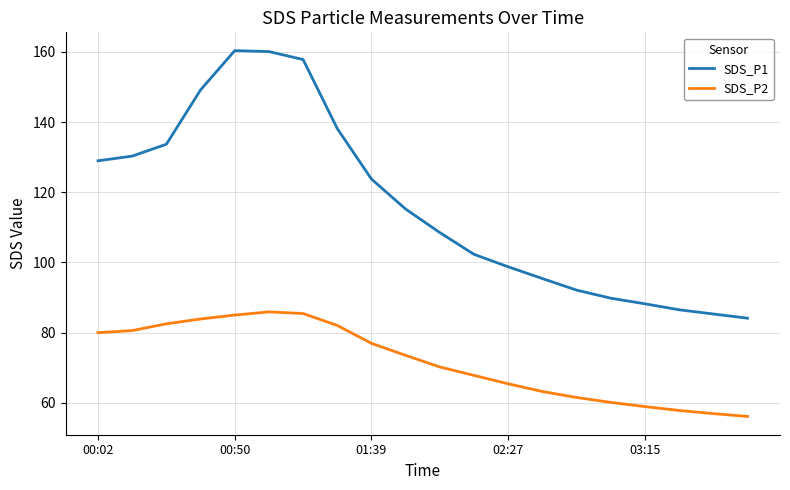

What is the lowest value of the SDS_P2 series?

56.1